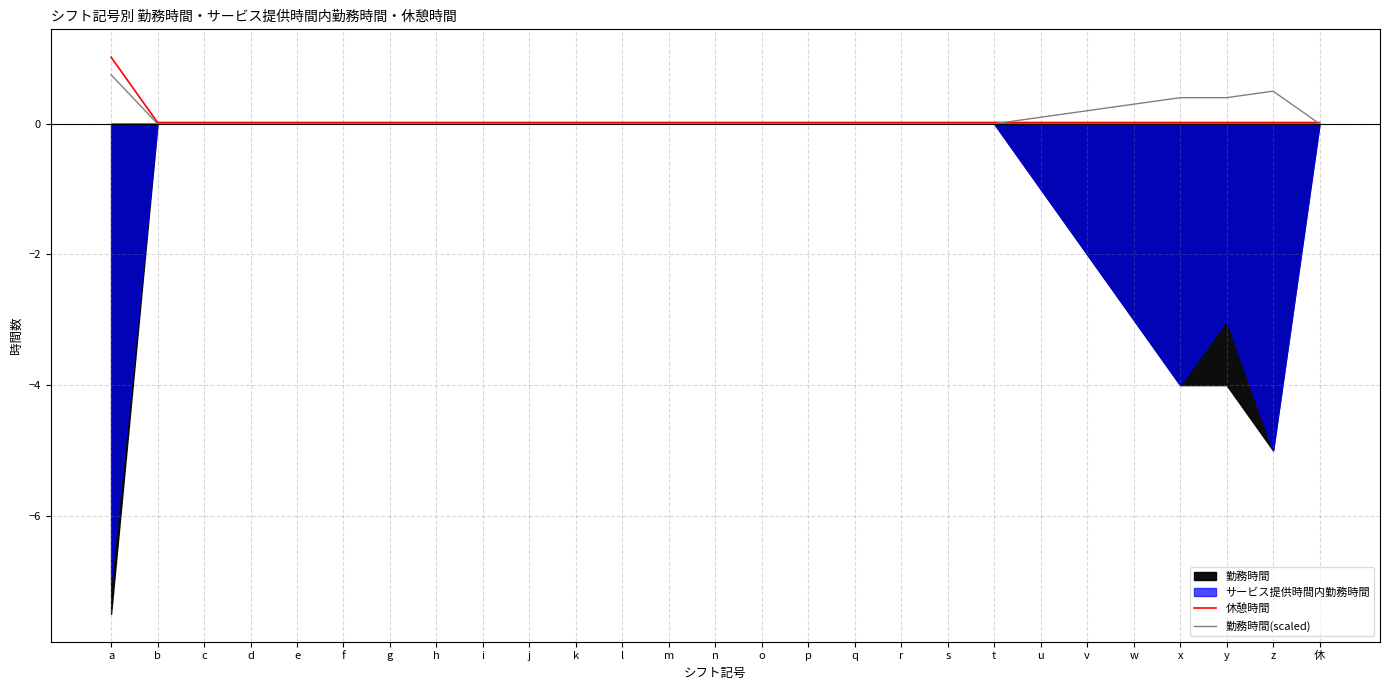

Which series has the largest total across all categories?

勤務時間(scaled)